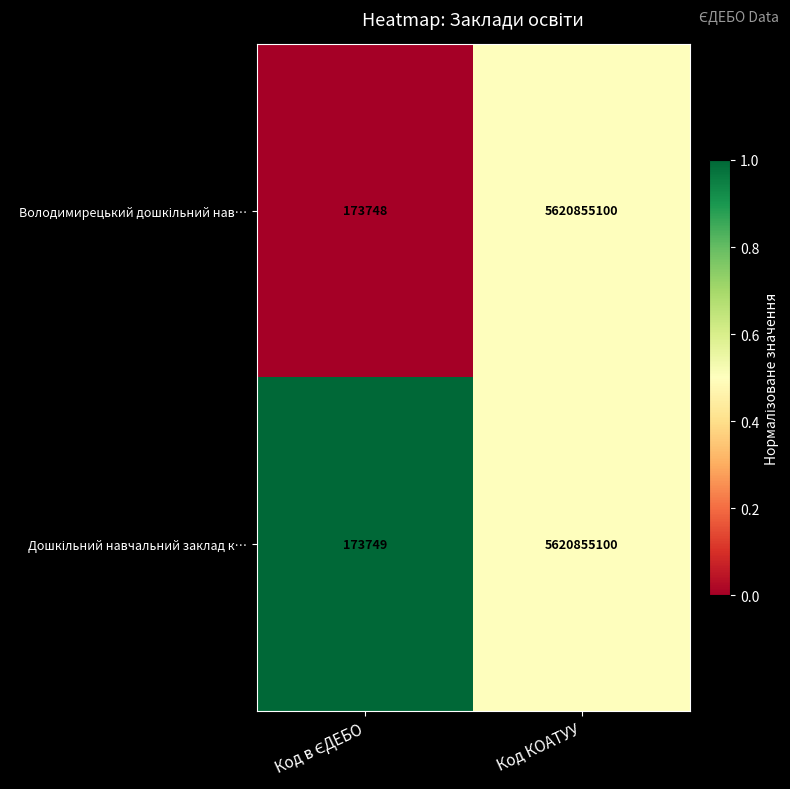

What is the maximum value shown in the chart?

5620855100